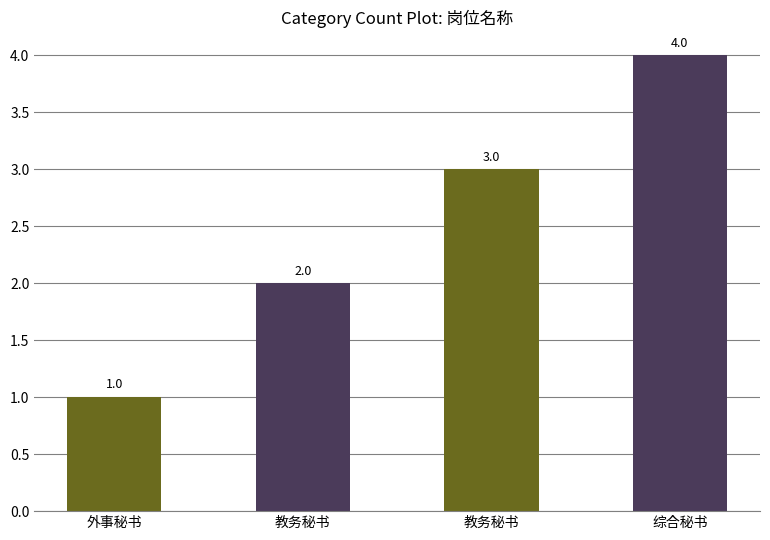

Reading left to right, transcribe all the data shown in this chart.

1	2	3	4